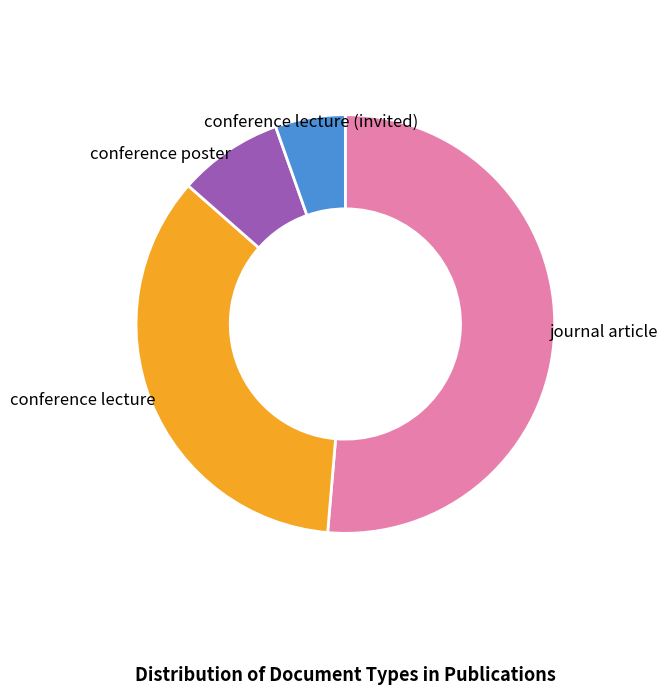

How many slices are in this pie chart?

4